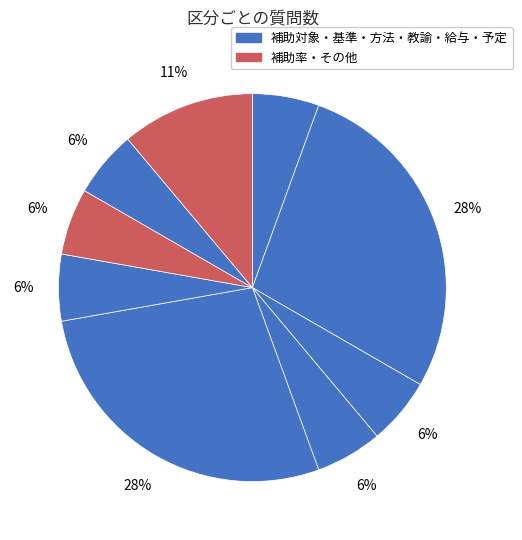

Does any single category account for the majority?

No